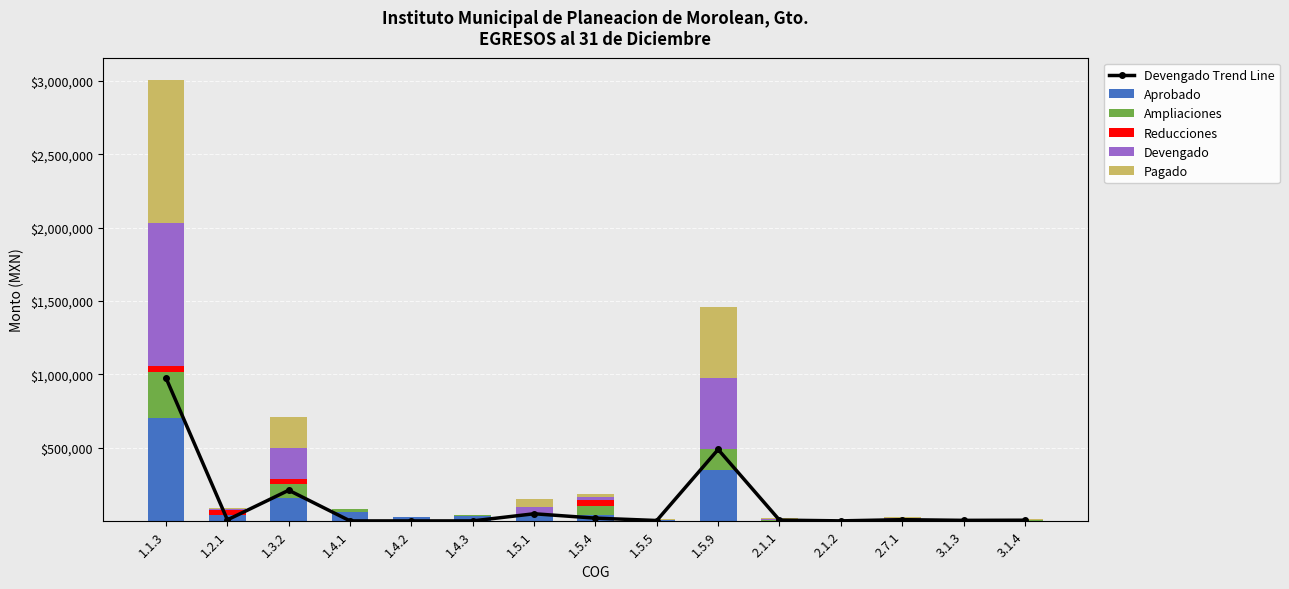

Which series has the largest total across all categories?

Devengado Trend Line